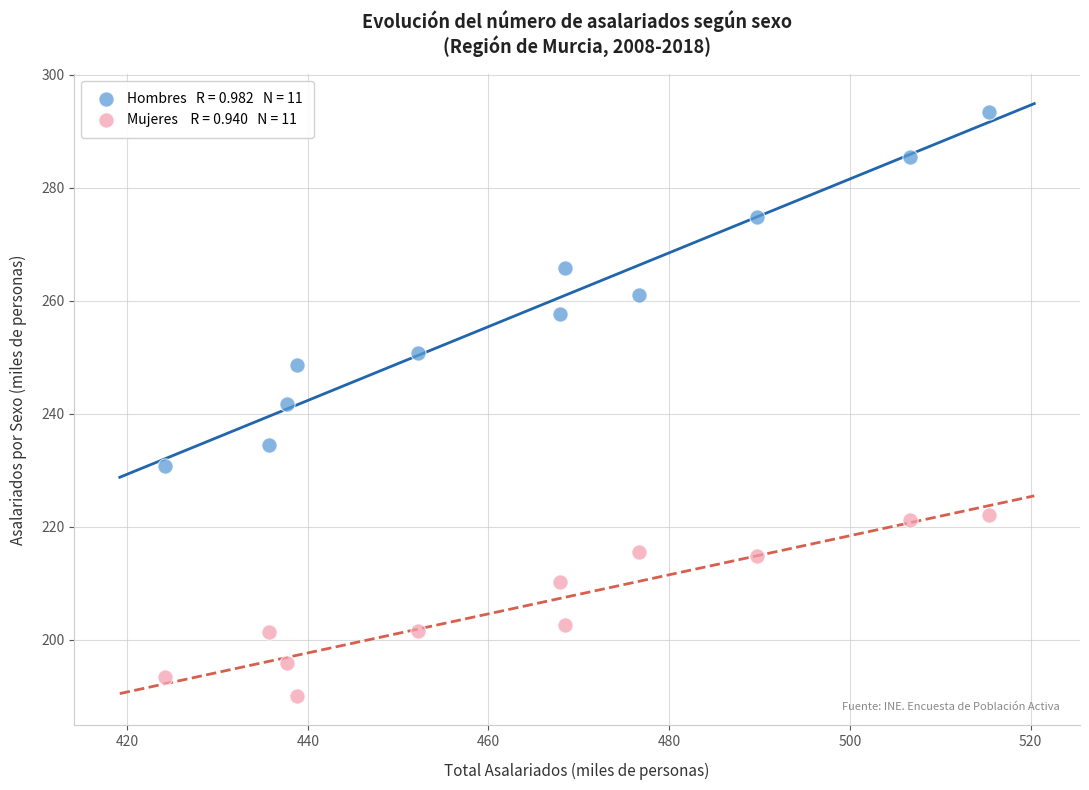

Across all data points, what is the range of Y values (max minus min)?

103.3